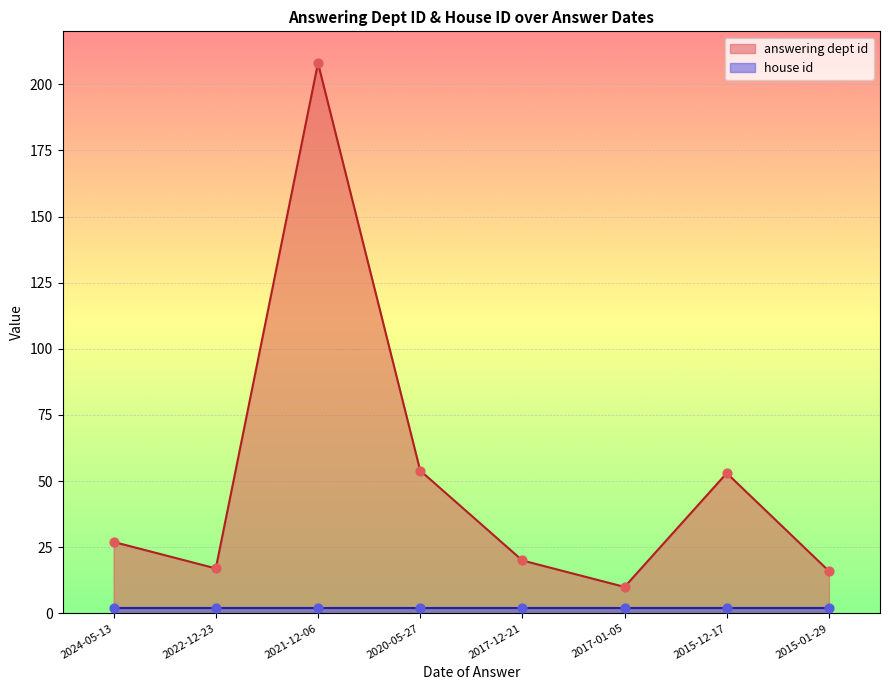

What is the change in value from 2021-12-06 to 2017-01-05?

-198